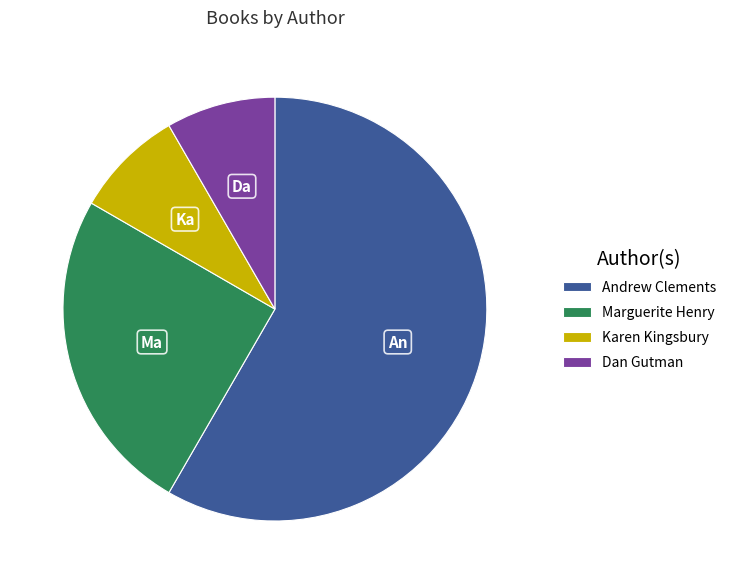

What is the ratio of the value at Andrew Clements to the value at Karen Kingsbury?

7.0